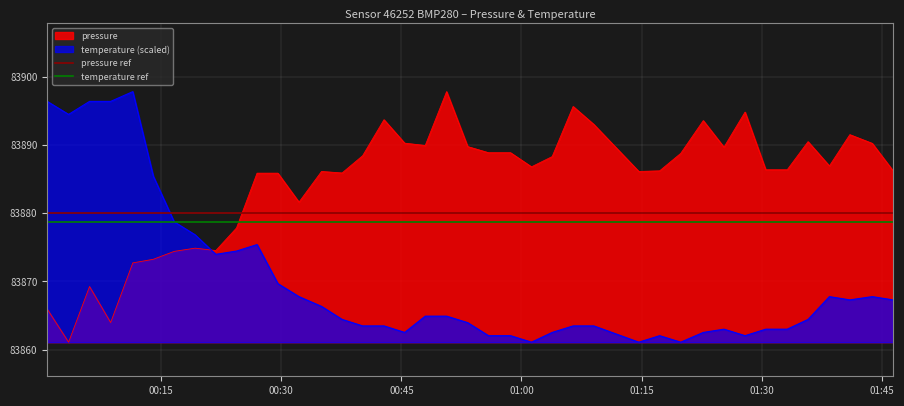

What is the minimum value for temperature (scaled)?

83861.1